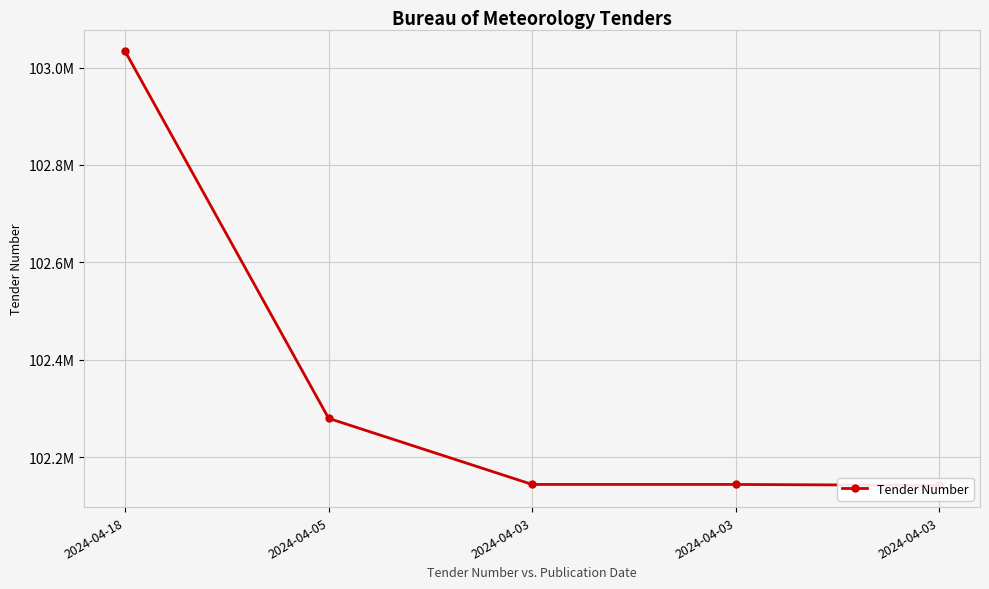

List the labels in order of value, smallest first.

2024-04-03, 2024-04-03, 2024-04-03, 2024-04-05, 2024-04-18